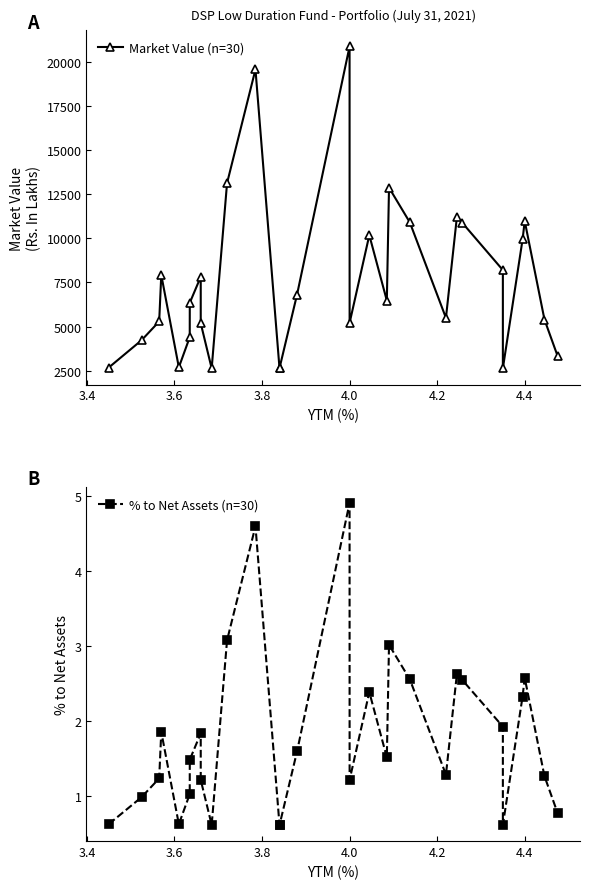

How many categories are shown in the chart?

30